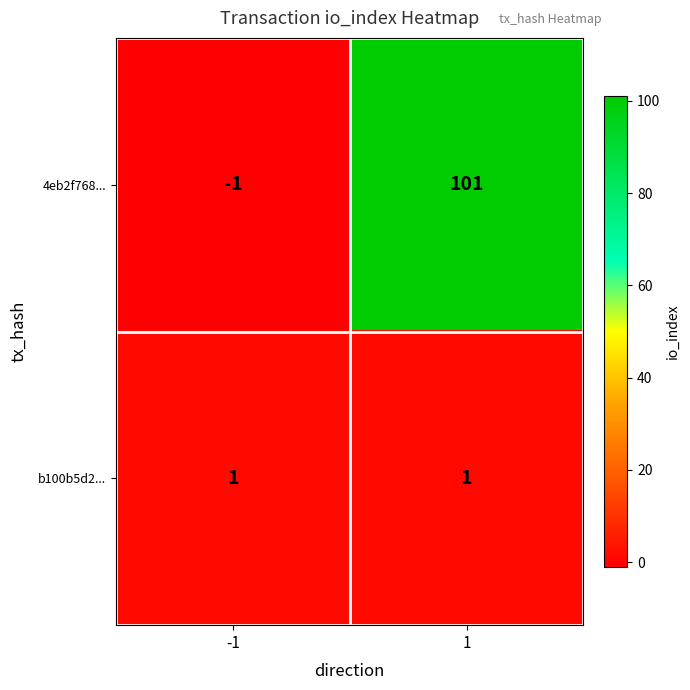

Which series changed the most between -1 and 1?

4eb2f768...